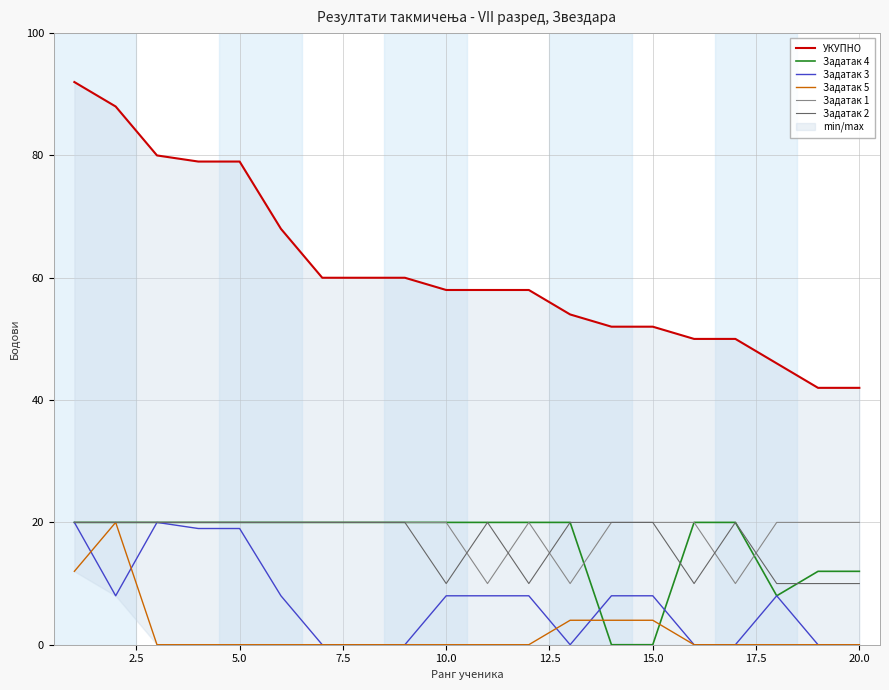

What is the minimum value for Задатак 2?

10